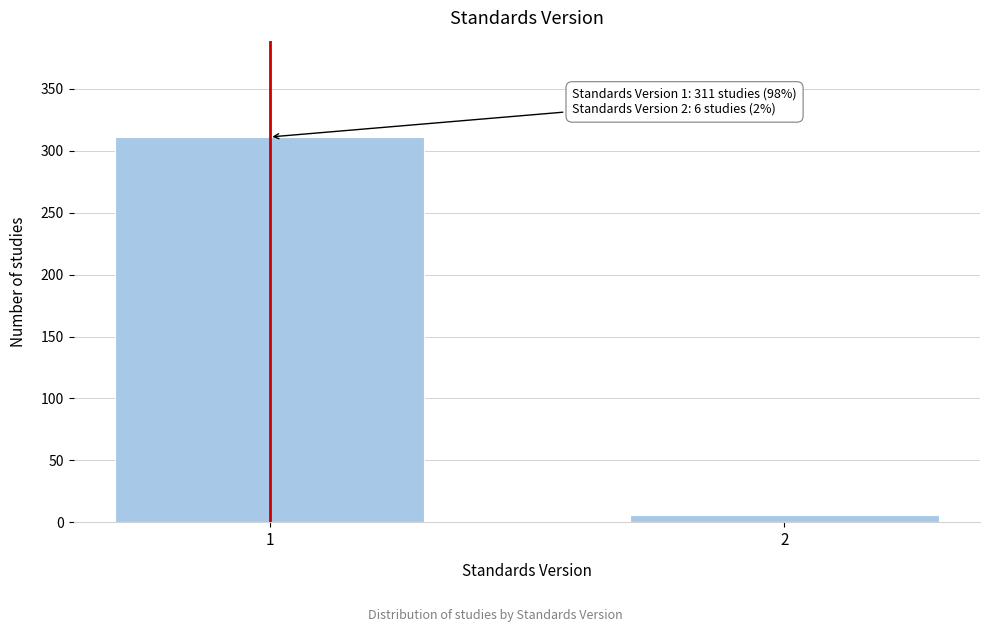

Reading left to right, list all the values displayed in this chart.

311	6